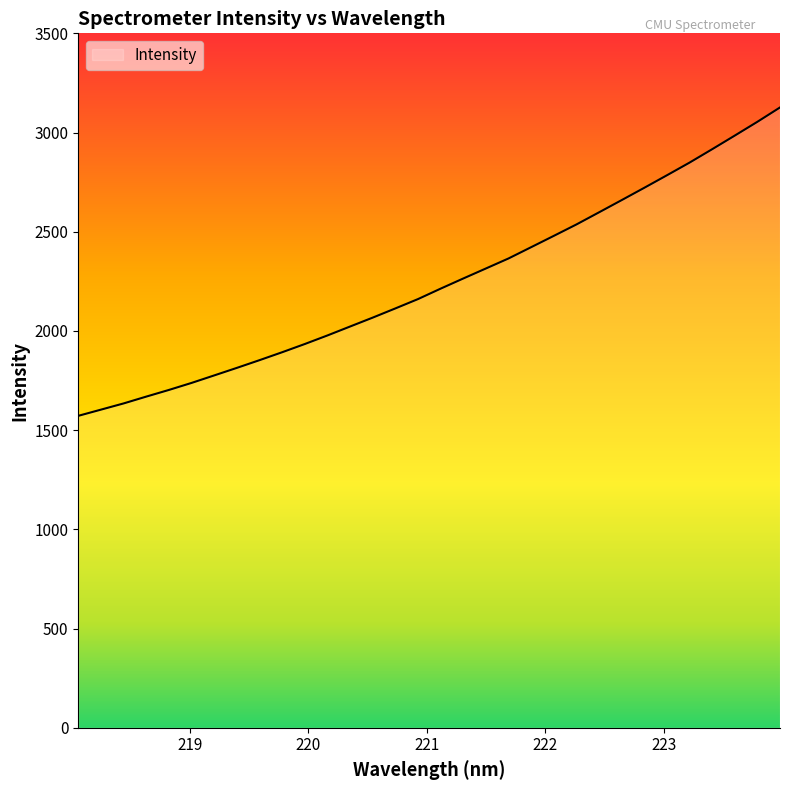

True or false: the data has more than 0 interior local peaks.

False